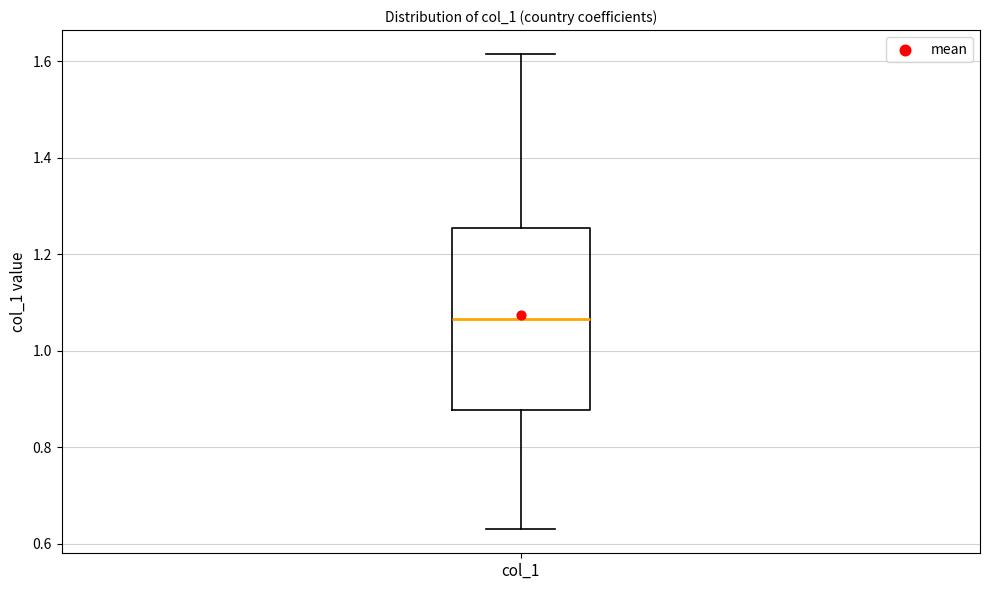

Where does the lower whisker of the box for col_1 end on the y-axis? The values are not printed on the chart, so give them approximately, as read against the axis.

0.64